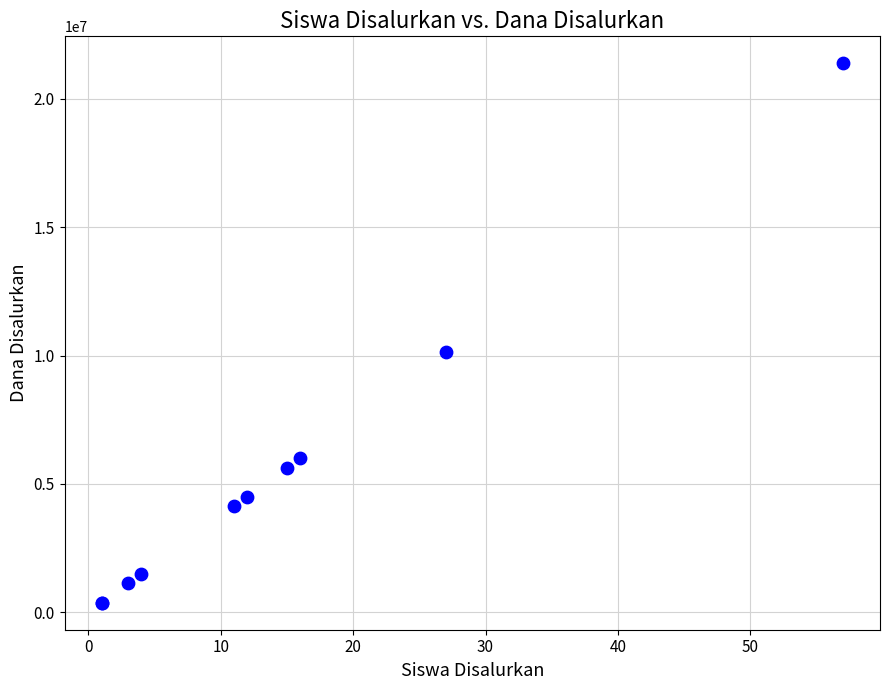

What Y value in the scatter plot is closest to 10875000?

10125000